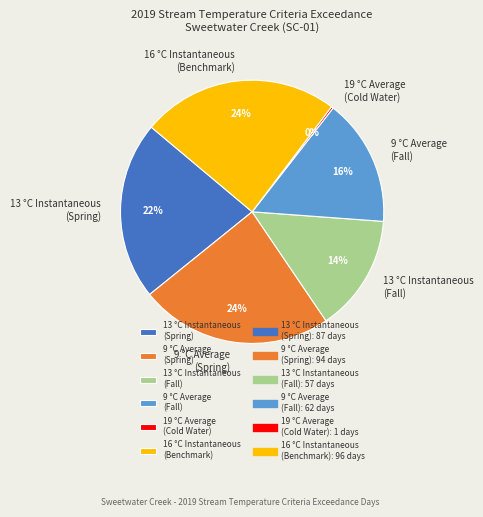

True or false: 9 °C Average (Spring) accounts for 35% of the total.

False